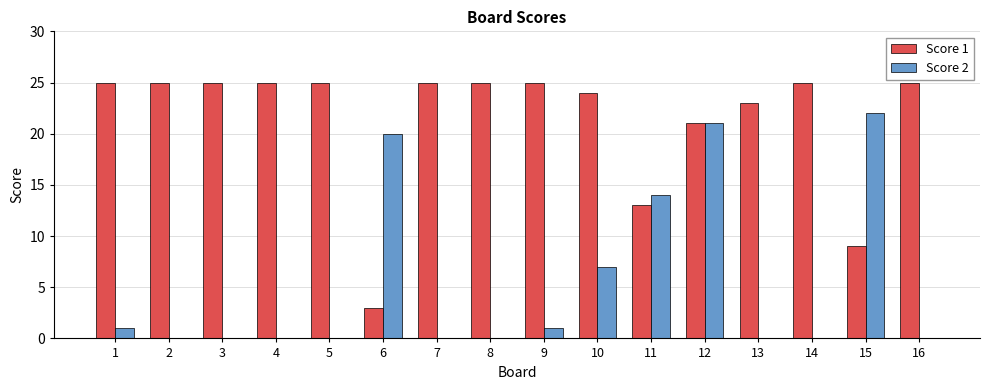

Read the Score 1 value at 13, to the nearest 5.

25